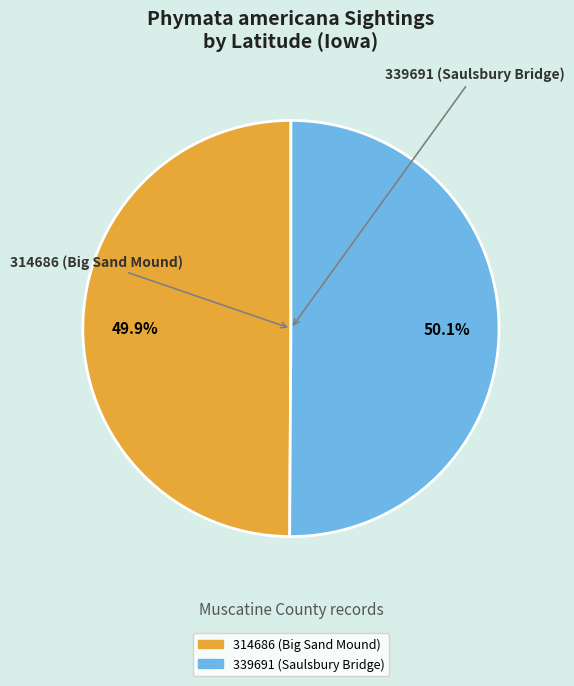

What percentage is the 339691 (Saulsbury Bridge) slice, to the nearest percent?

50%